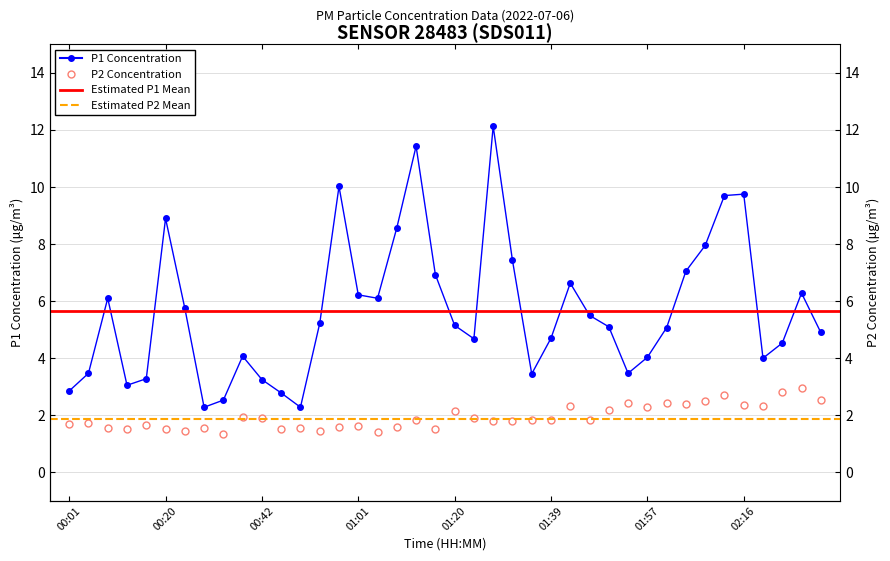

What is the difference between the highest and lowest values at 29?

1.0